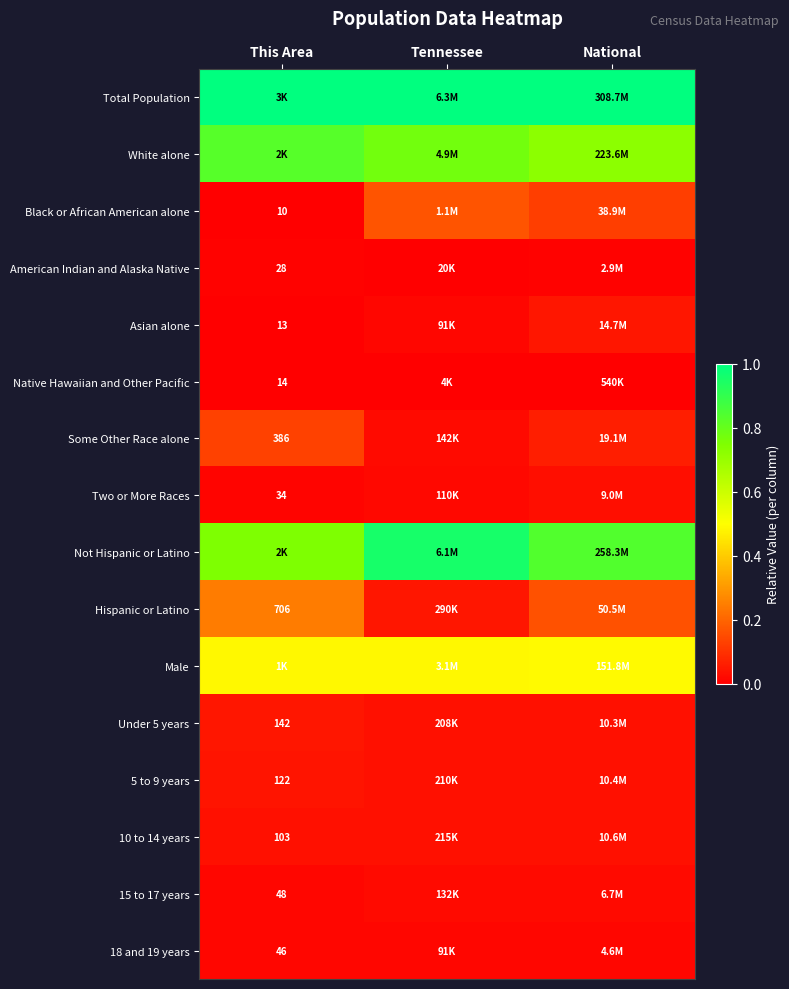

At Tennessee, list the series in order from largest to smallest.

Total Population, Not Hispanic or Latino, White alone, Male, Black or African American alone, Hispanic or Latino, 10 to 14 years, 5 to 9 years, Under 5 years, Some Other Race alone, 15 to 17 years, Two or More Races, Asian alone, 18 and 19 years, American Indian and Alaska Native, Native Hawaiian and Other Pacific